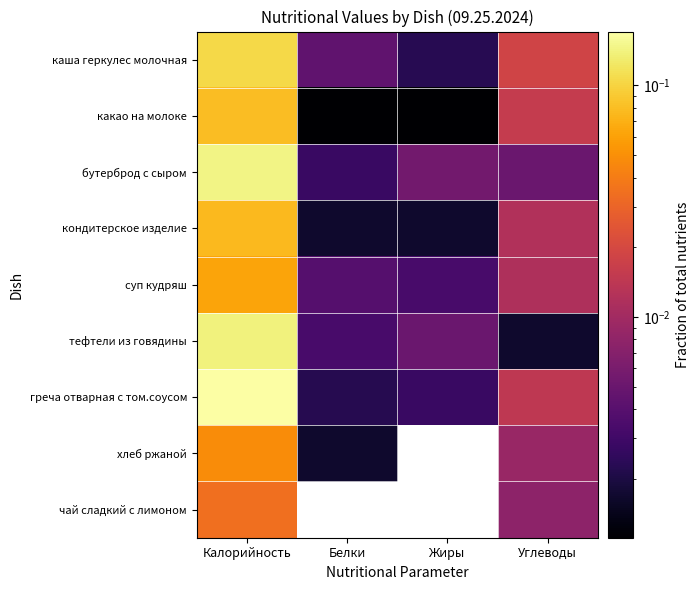

Reading left to right, list all the values displayed in this chart.

каша геркулес молочная: Калорийность=0.1	Белки=0.0	Жиры=0.0	Углеводы=0.0
какао на молоке: Калорийность=0.1	Белки=0.0	Жиры=0.0	Углеводы=0.0
бутерброд с сыром: Калорийность=0.1	Белки=0.0	Жиры=0.0	Углеводы=0.0
кондитерское изделие: Калорийность=0.1	Белки=0.0	Жиры=0.0	Углеводы=0.0
суп кудряш: Калорийность=0.1	Белки=0.0	Жиры=0.0	Углеводы=0.0
тефтели из говядины: Калорийность=0.1	Белки=0.0	Жиры=0.0	Углеводы=0.0
греча отварная с том.соусом: Калорийность=0.2	Белки=0.0	Жиры=0.0	Углеводы=0.0
хлеб ржаной: Калорийность=0.0	Белки=0.0	Жиры=0.0	Углеводы=0.0
чай сладкий с лимоном: Калорийность=0.0	Белки=0.0	Жиры=0.0	Углеводы=0.0